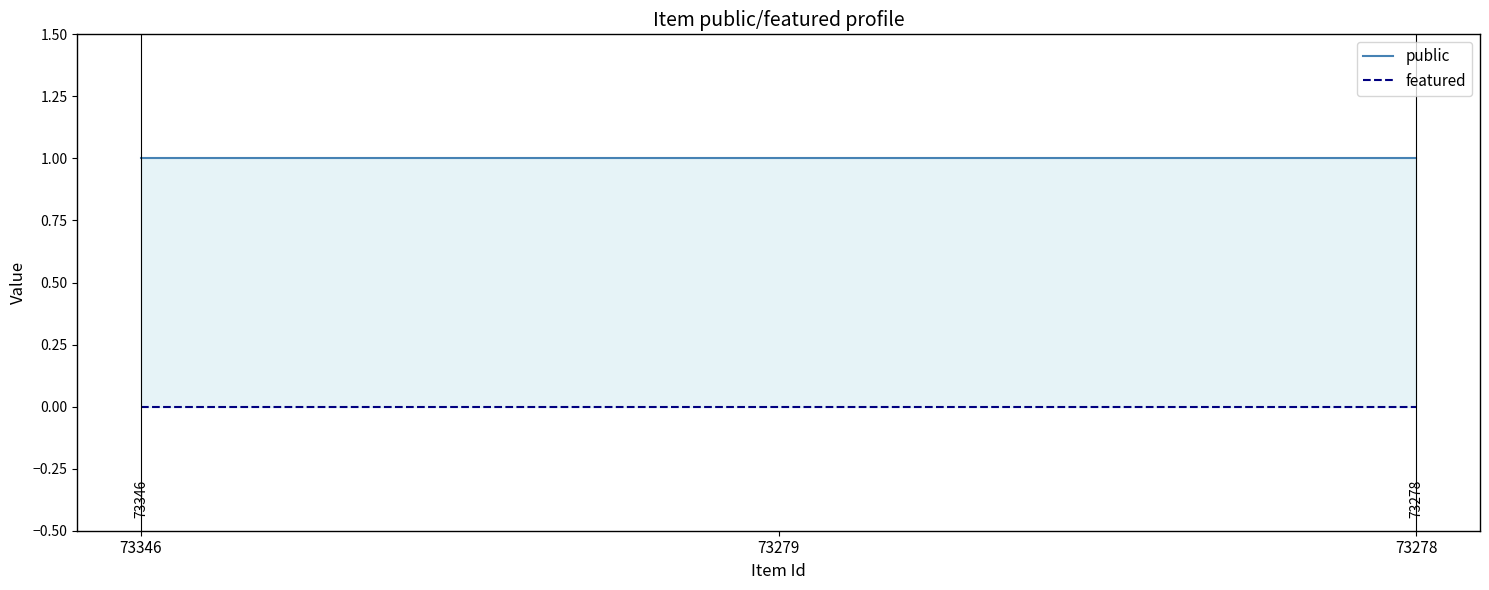

List the labels in order of public value, largest first.

73346, 73279, 73278